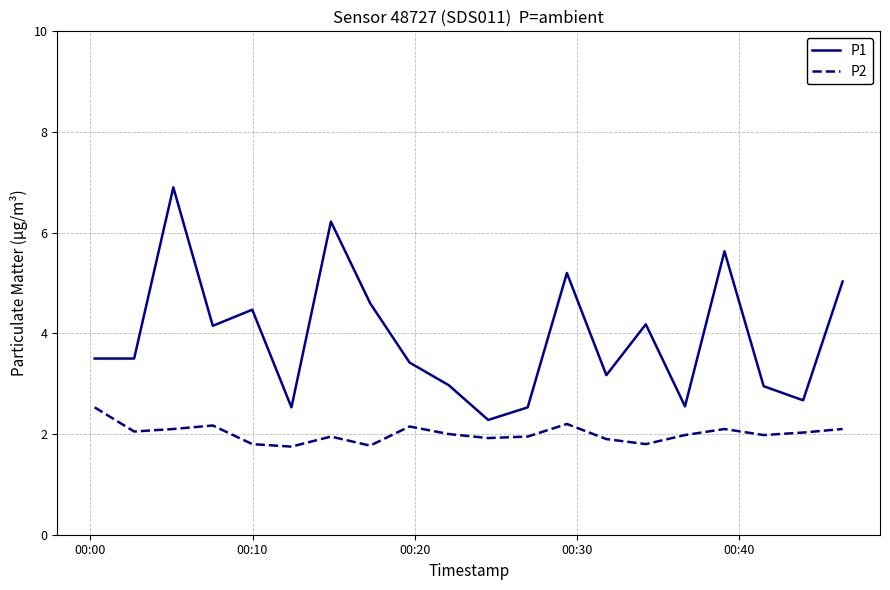

Does the chart display data point markers on the line(s)?

No